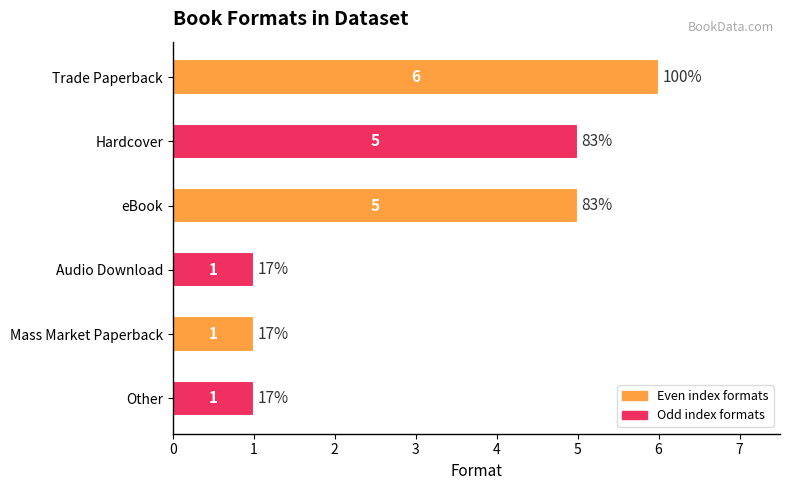

The value at Trade Paperback is 3. True or false?

False